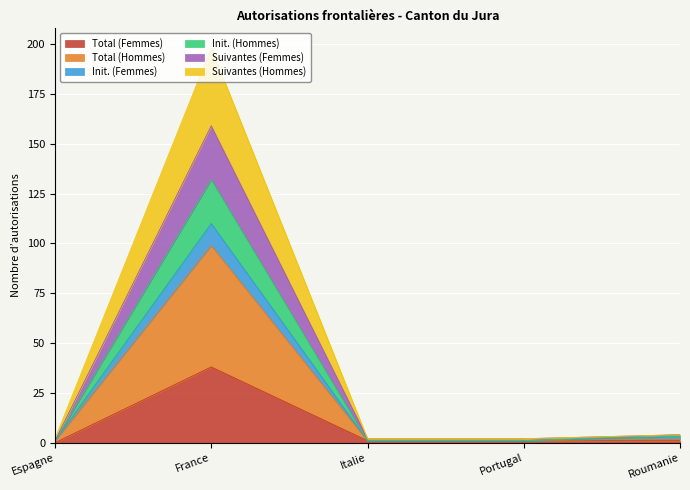

Does the chart display data point markers on the line(s)?

No